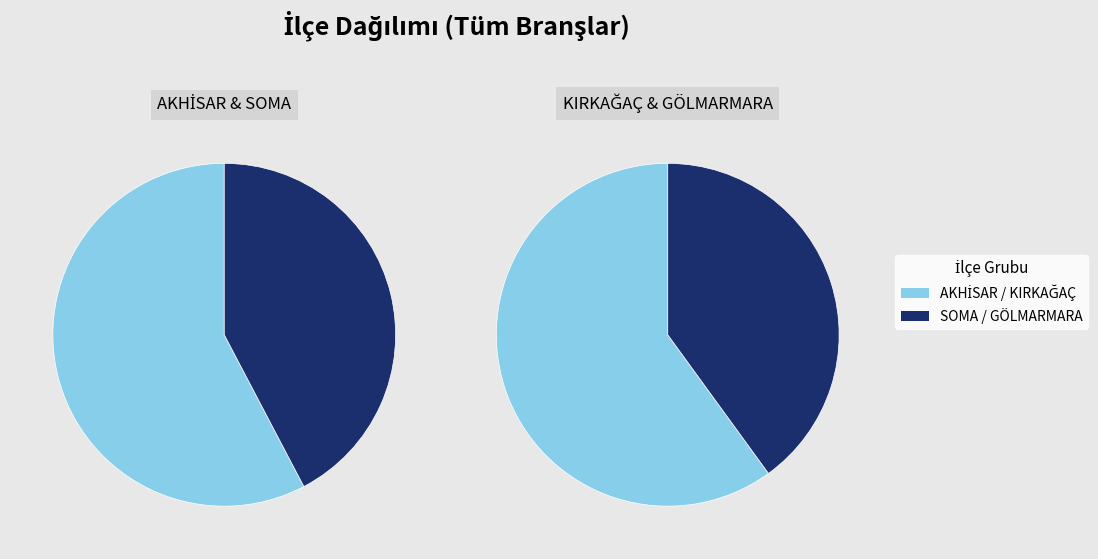

True or false: KIRKAĞAÇ accounts for 22% of the total.

False